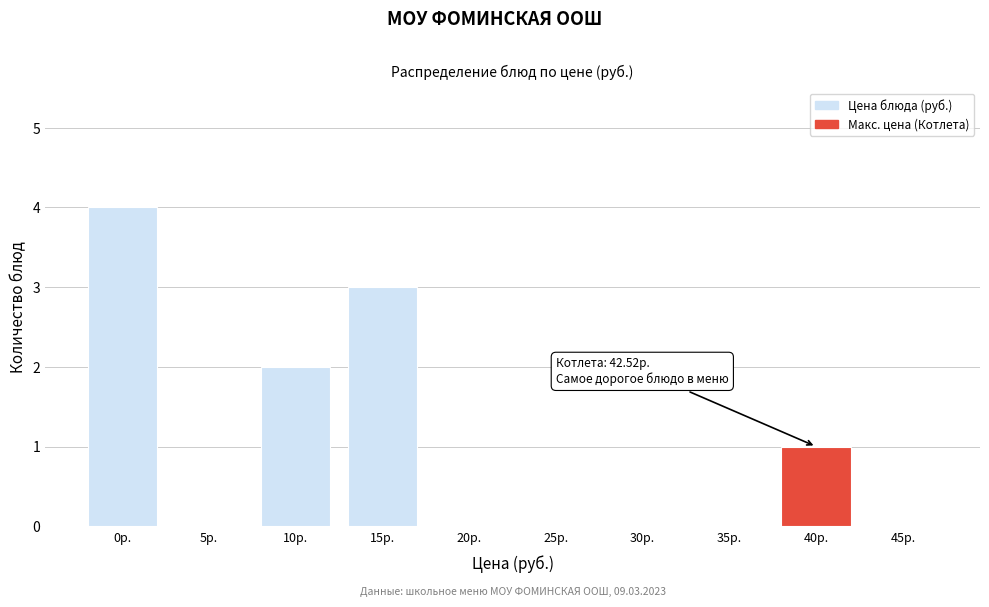

What is the sum of all values?

10